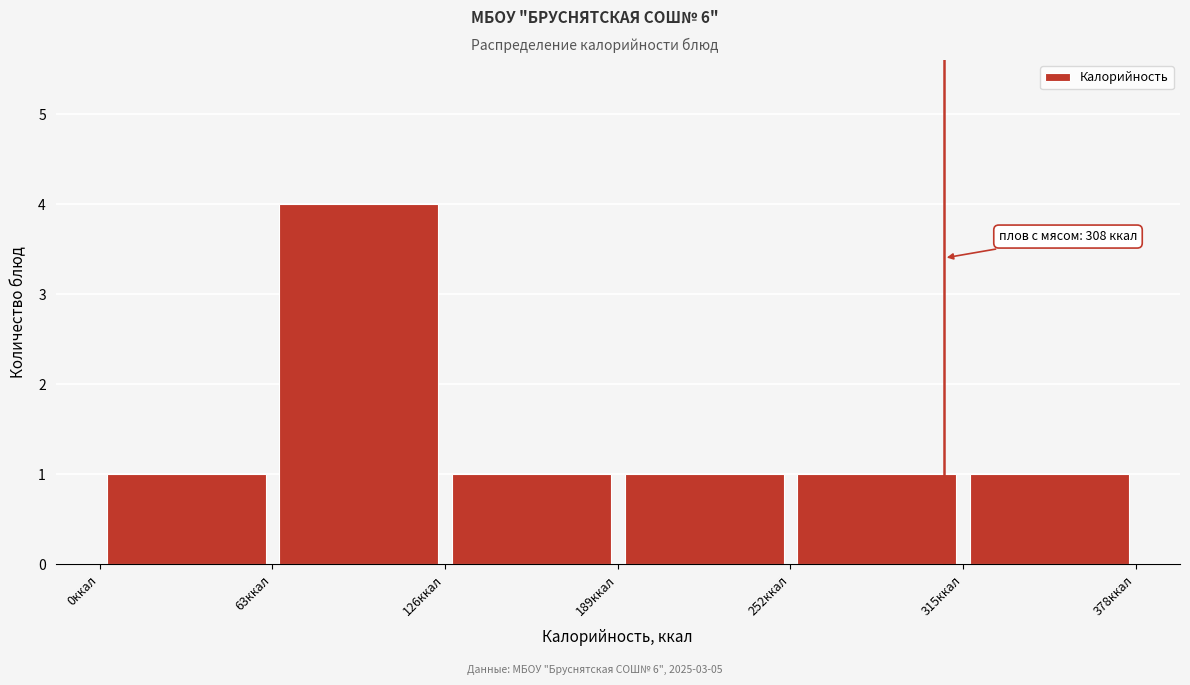

Which range on the x-axis has the tallest bar?

63 to 126